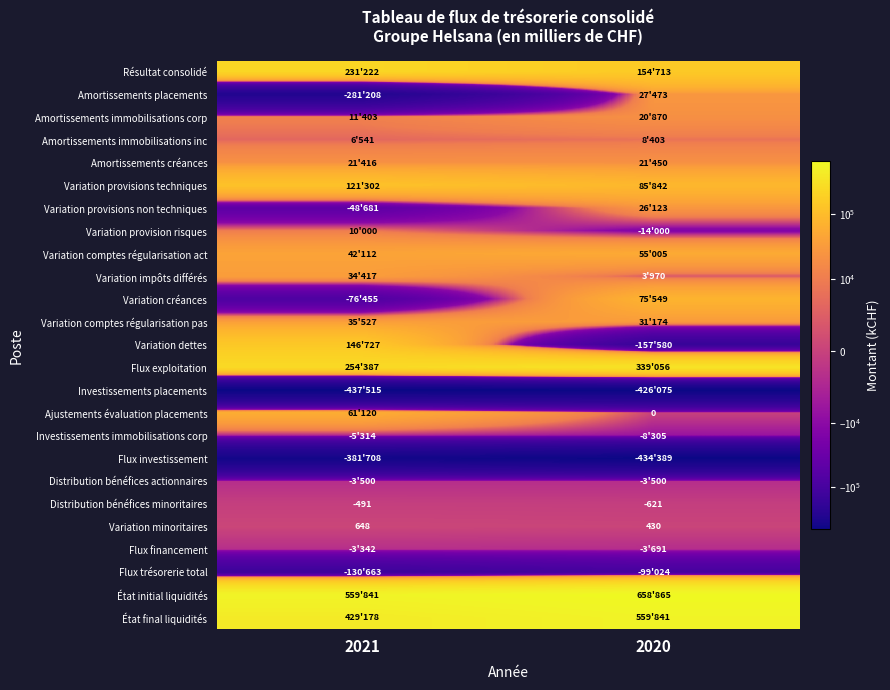

List the series in order of their peak value, highest first.

État initial liquidités, État final liquidités, Flux exploitation, Résultat consolidé, Variation dettes, Variation provisions techniques, Variation créances, Ajustements évaluation placements, Variation comptes régularisation act, Variation comptes régularisation pas, Variation impôts différés, Amortissements placements, Variation provisions non techniques, Amortissements créances, Amortissements immobilisations corp, Variation provision risques, Amortissements immobilisations inc, Variation minoritaires, Distribution bénéfices minoritaires, Flux financement, Distribution bénéfices actionnaires, Investissements immobilisations corp, Flux trésorerie total, Flux investissement, Investissements placements